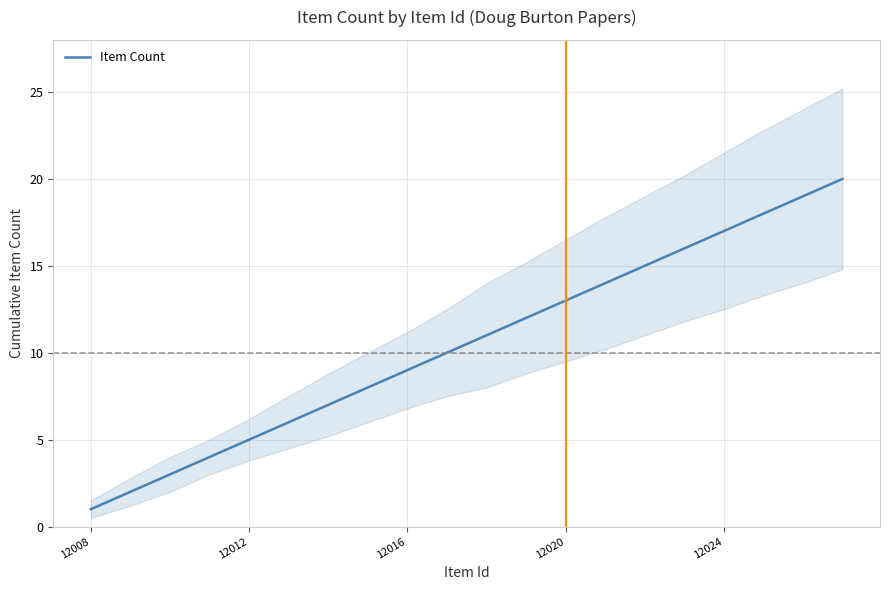

The value of Item Count at 12024 is 26. True or false?

False